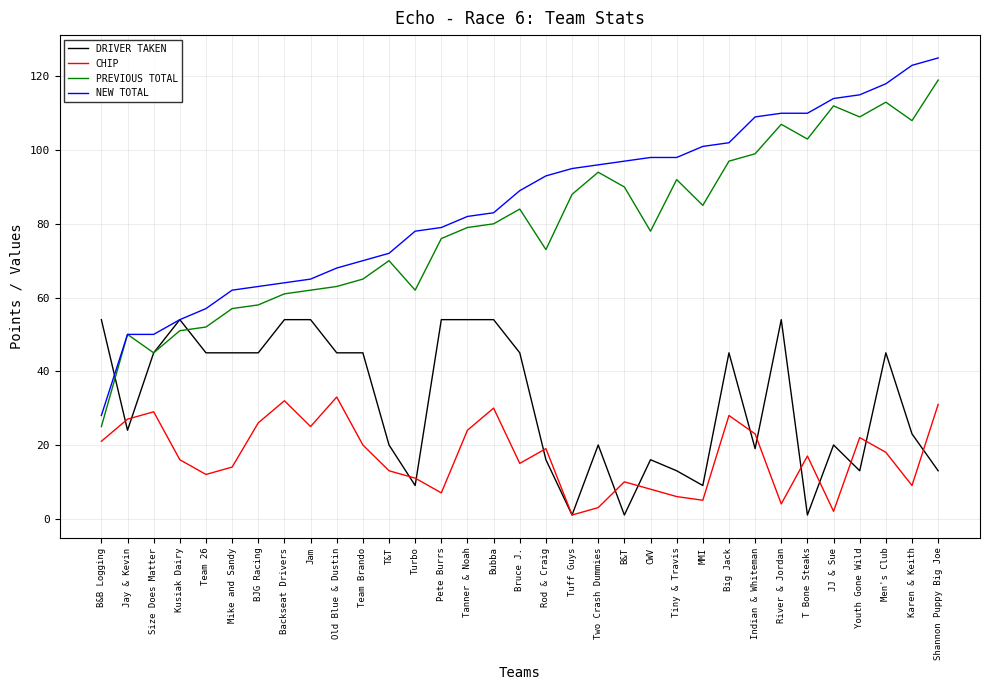

Reading right to left, transcribe all the data shown in this chart.

DRIVER TAKEN: Shannon Puppy Big Joe=13	Karen & Keith=23	Men's Club=45	Youth Gone Wild=13	JJ & Sue=20	T Bone Steaks=1	River & Jordan=54	Indian & Whiteman=19	Big Jack=45	MMI=9	Tiny & Travis=13	CWV=16	B&T=1	Two Crash Dummies=20	Tuff Guys=1	Rod & Craig=16	Bruce J.=45	Bubba=54	Tanner & Noah=54	Pete Burrs=54	Turbo=9	T&T=20	Team Brando=45	Old Blue & Dustin=45	Jam=54	Backseat Drivers=54	BJG Racing=45	Mike and Sandy=45	Team 26=45	Kusiak Dairy=54	Size Does Matter=45	Jay & Kevin=24	B&B Logging=54
CHIP: Shannon Puppy Big Joe=31	Karen & Keith=9	Men's Club=18	Youth Gone Wild=22	JJ & Sue=2	T Bone Steaks=17	River & Jordan=4	Indian & Whiteman=23	Big Jack=28	MMI=5	Tiny & Travis=6	CWV=8	B&T=10	Two Crash Dummies=3	Tuff Guys=1	Rod & Craig=19	Bruce J.=15	Bubba=30	Tanner & Noah=24	Pete Burrs=7	Turbo=11	T&T=13	Team Brando=20	Old Blue & Dustin=33	Jam=25	Backseat Drivers=32	BJG Racing=26	Mike and Sandy=14	Team 26=12	Kusiak Dairy=16	Size Does Matter=29	Jay & Kevin=27	B&B Logging=21
PREVIOUS TOTAL: Shannon Puppy Big Joe=119	Karen & Keith=108	Men's Club=113	Youth Gone Wild=109	JJ & Sue=112	T Bone Steaks=103	River & Jordan=107	Indian & Whiteman=99	Big Jack=97	MMI=85	Tiny & Travis=92	CWV=78	B&T=90	Two Crash Dummies=94	Tuff Guys=88	Rod & Craig=73	Bruce J.=84	Bubba=80	Tanner & Noah=79	Pete Burrs=76	Turbo=62	T&T=70	Team Brando=65	Old Blue & Dustin=63	Jam=62	Backseat Drivers=61	BJG Racing=58	Mike and Sandy=57	Team 26=52	Kusiak Dairy=51	Size Does Matter=45	Jay & Kevin=50	B&B Logging=25
NEW TOTAL: Shannon Puppy Big Joe=125	Karen & Keith=123	Men's Club=118	Youth Gone Wild=115	JJ & Sue=114	T Bone Steaks=110	River & Jordan=110	Indian & Whiteman=109	Big Jack=102	MMI=101	Tiny & Travis=98	CWV=98	B&T=97	Two Crash Dummies=96	Tuff Guys=95	Rod & Craig=93	Bruce J.=89	Bubba=83	Tanner & Noah=82	Pete Burrs=79	Turbo=78	T&T=72	Team Brando=70	Old Blue & Dustin=68	Jam=65	Backseat Drivers=64	BJG Racing=63	Mike and Sandy=62	Team 26=57	Kusiak Dairy=54	Size Does Matter=50	Jay & Kevin=50	B&B Logging=28